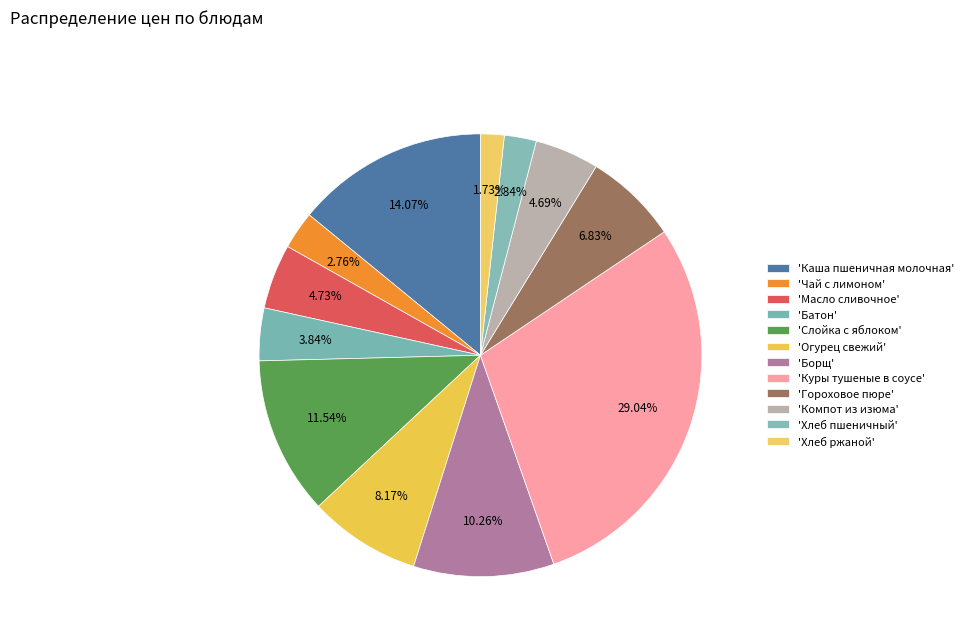

To the nearest percent, what is the average slice percentage?

8%